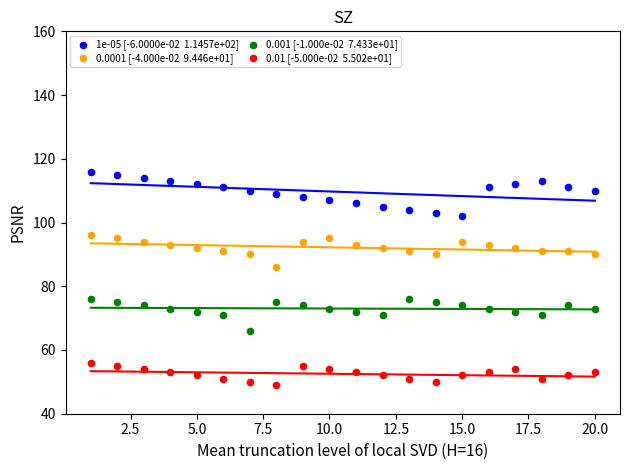

Across all data points, what is the range of X values (max minus min)?

19